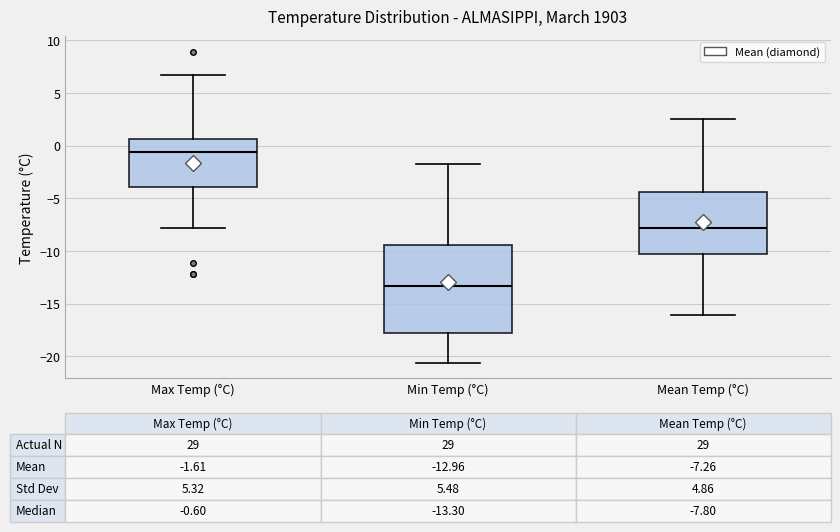

Which box is the tallest, from its lower edge to its upper edge?

Min Temp (°C)